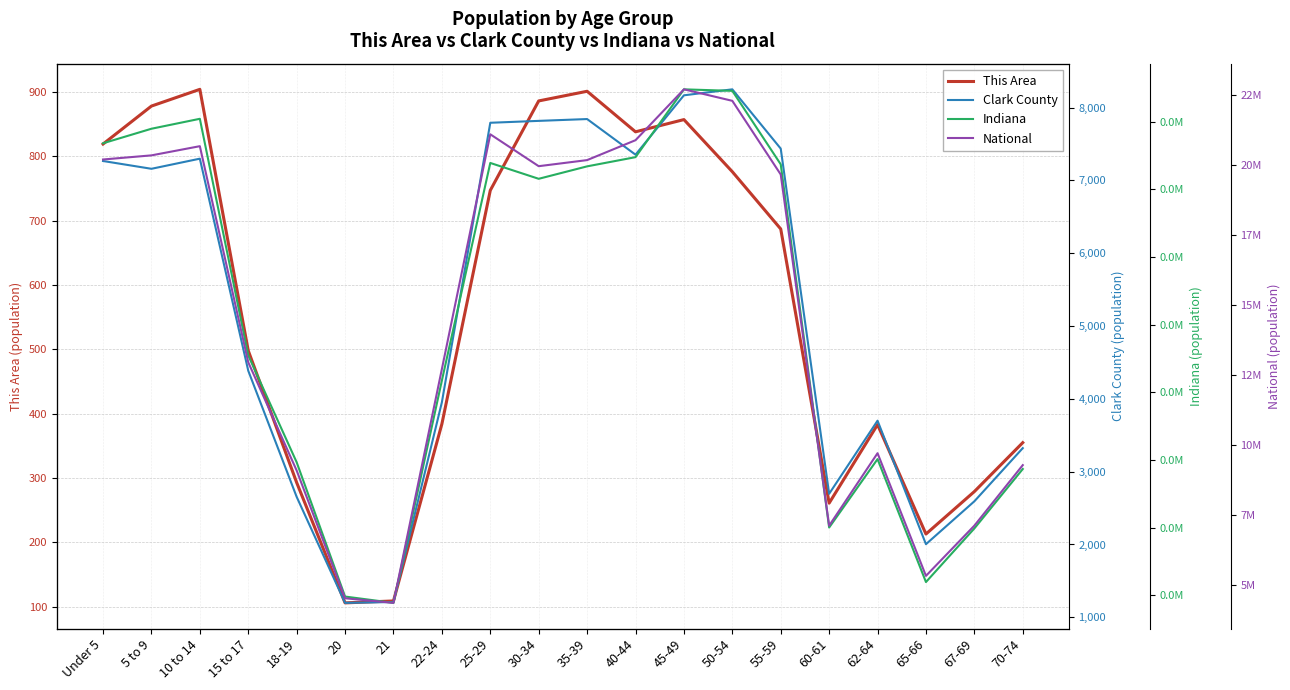

Rank the series by their maximum value, from lowest to highest.

This Area, Clark County, Indiana, National